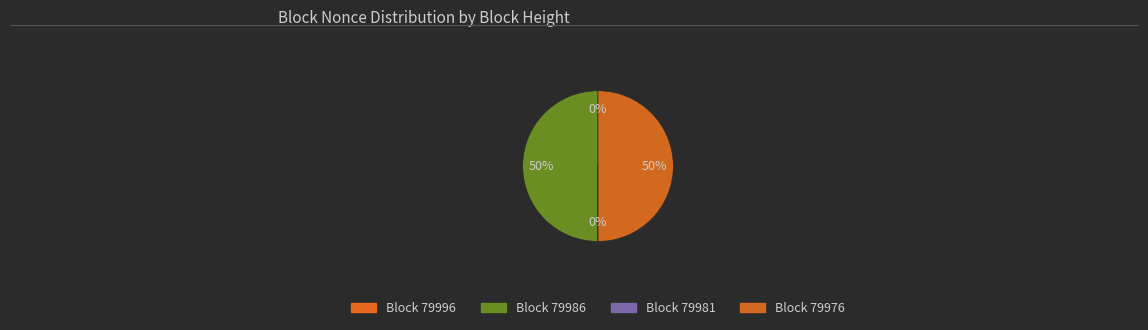

How many segments does this pie chart have?

4